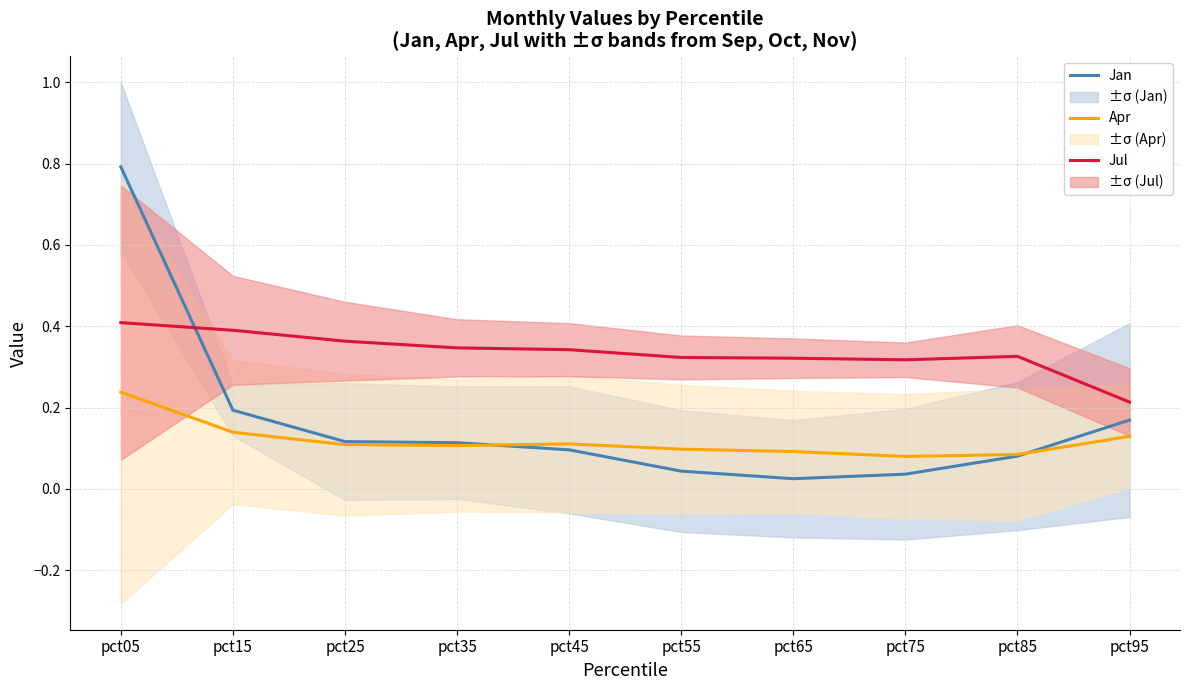

Count the Jul values in the range 0 to 1.

10